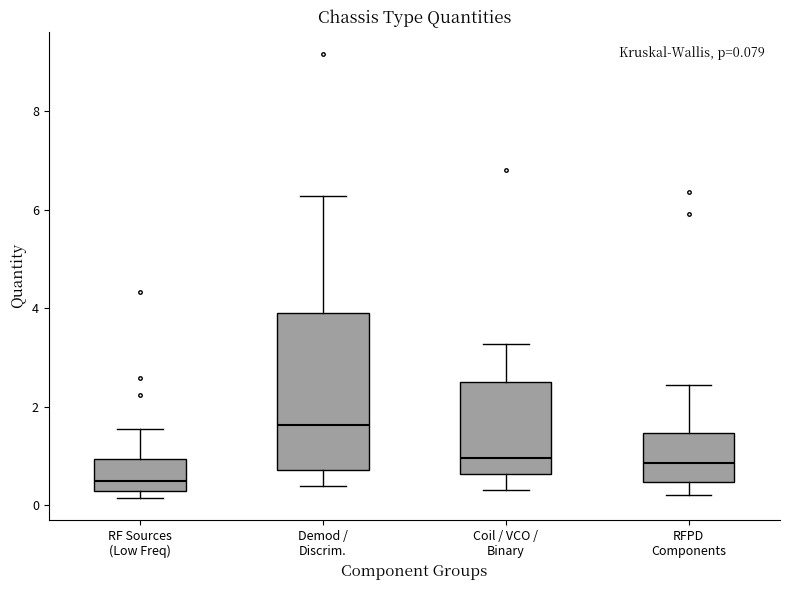

Comparing the boxes themselves (not the whiskers), which one is the tallest?

Demod / Discrim.